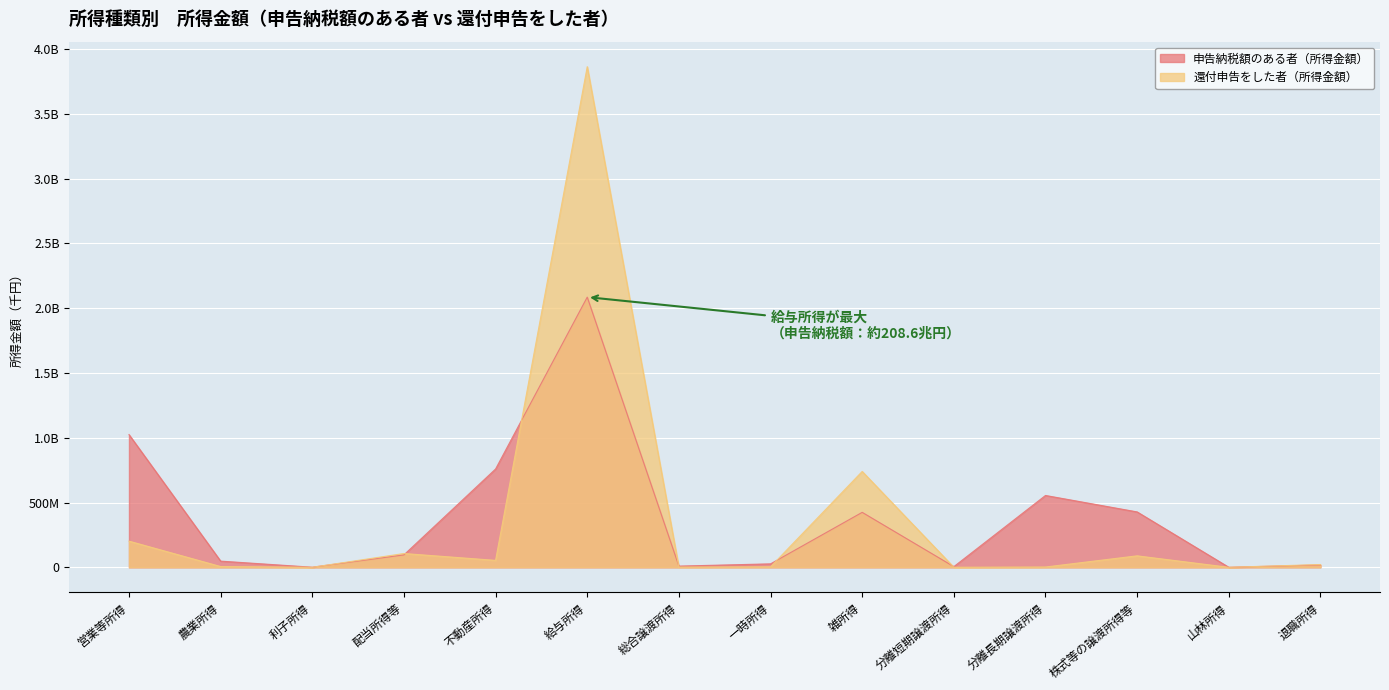

Is the value of 還付申告をした者（所得金額） at 配当所得等 greater than the value of 申告納税額のある者（所得金額） at 一時所得?

Yes